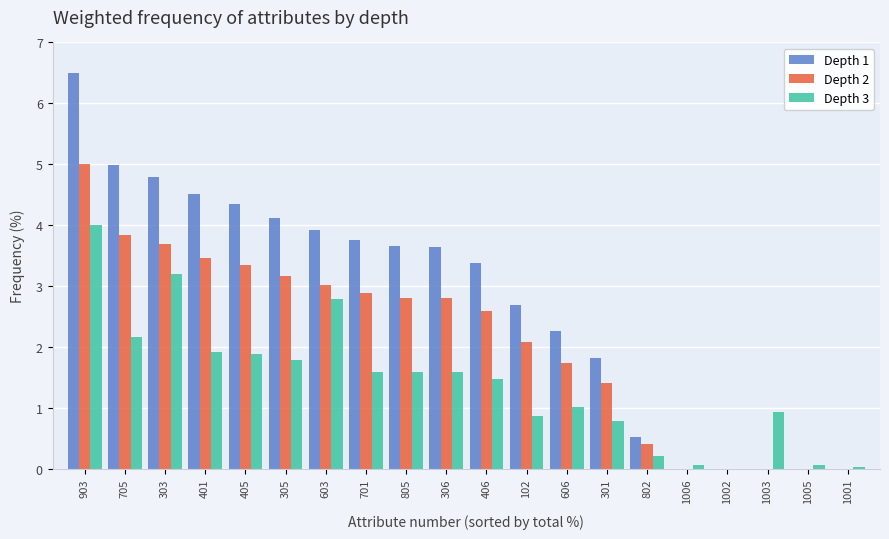

What is the sum of all Depth 2 values?

42.2